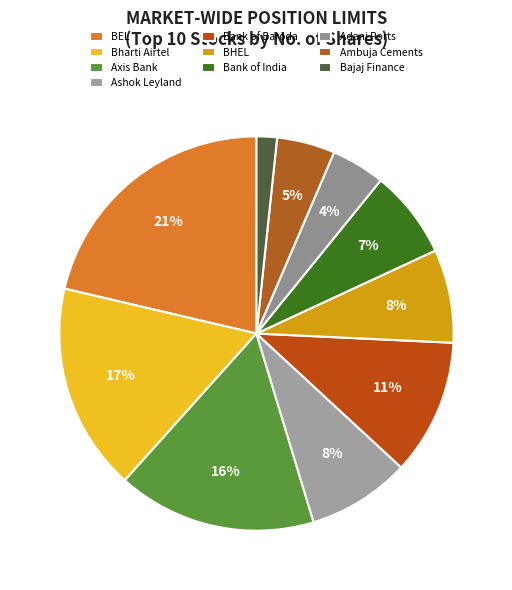

How many slices are in this pie chart?

10